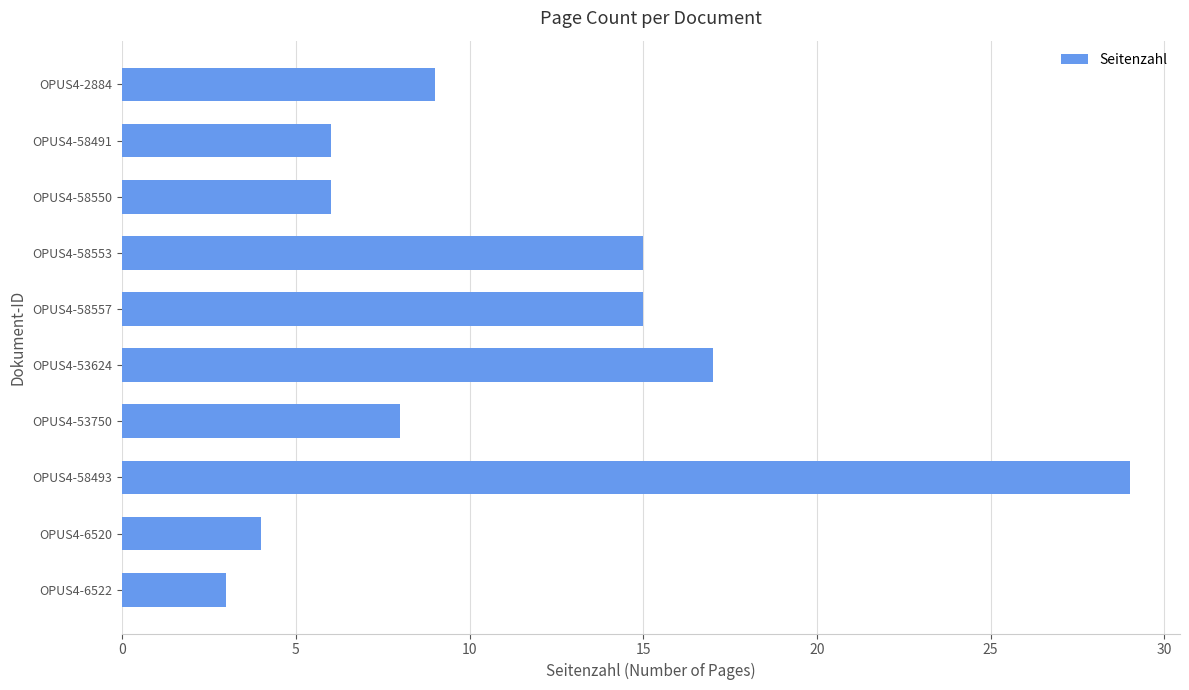

What is the difference between the maximum and minimum values?

26